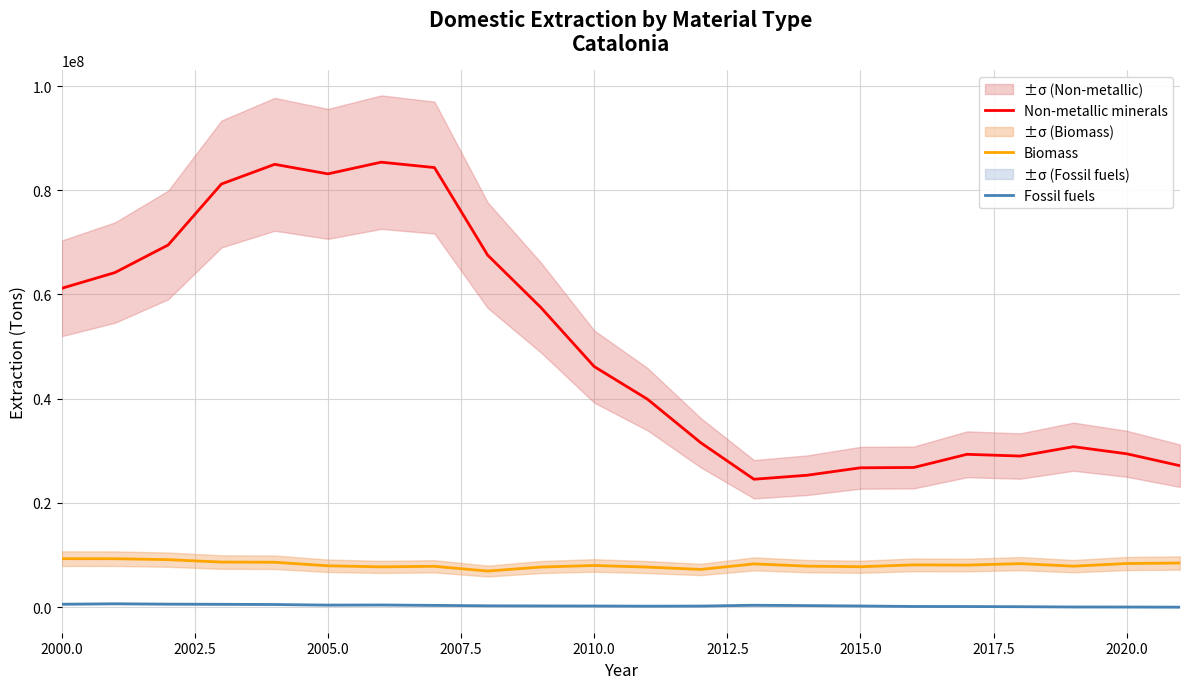

True or false: Biomass and Non-metallic minerals cross at least once.

False